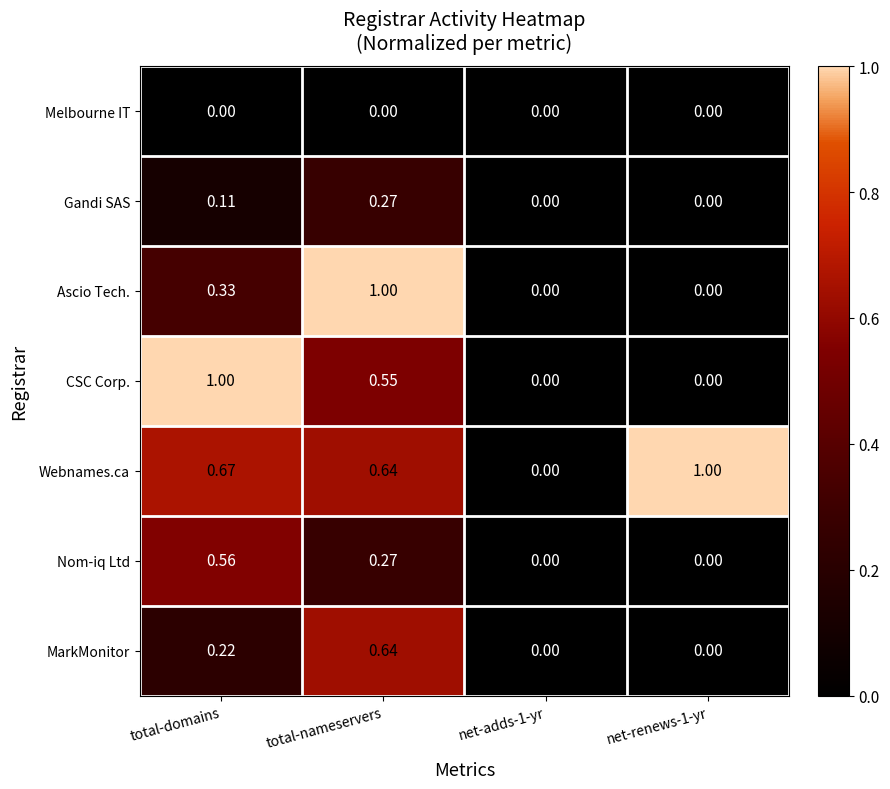

At which label does CSC Corp. reach its peak?

total-domains